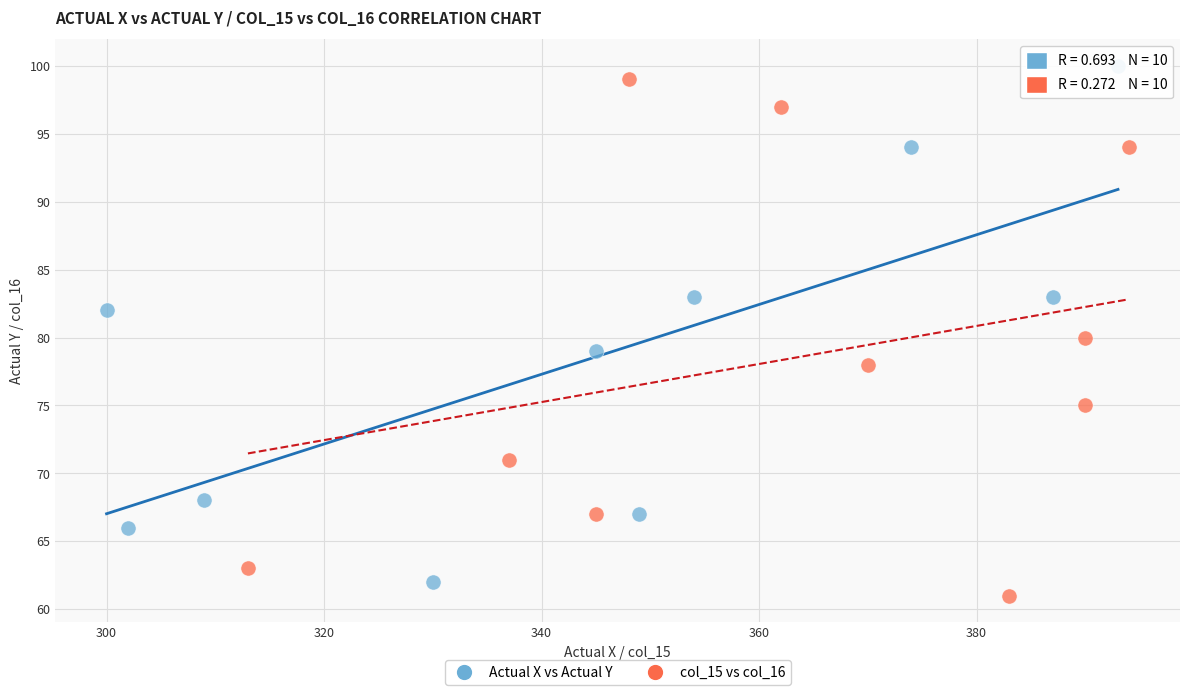

Which series contains the lowest Y value?

col_15 vs col_16